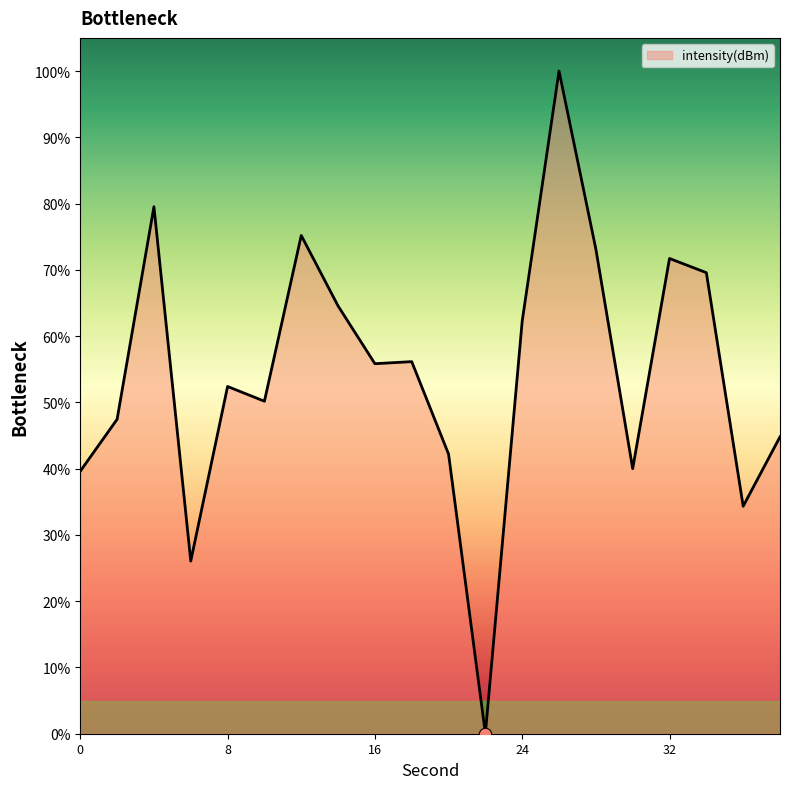

What is the maximum value shown in the chart?

100.0